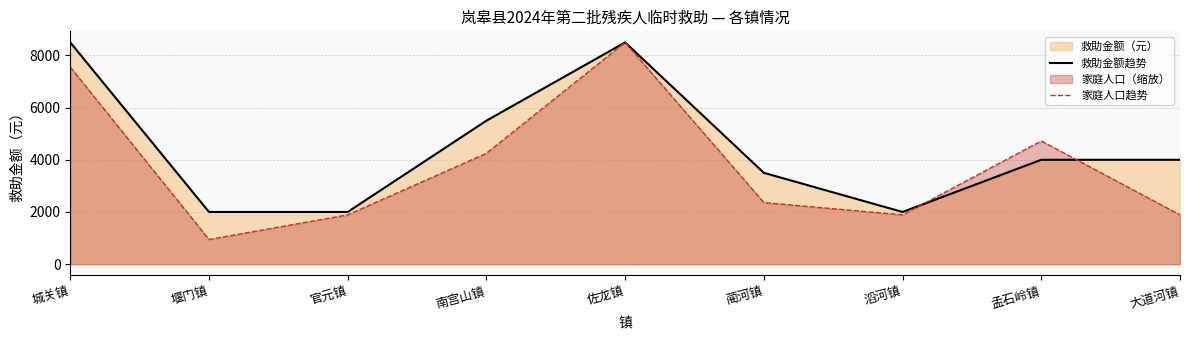

Reading left to right, what are all the values shown in this chart?

救助金额趋势: 8500.0	2000.0	2000.0	5500.0	8500.0	3500.0	2000.0	4000.0	4000.0
家庭人口趋势: 7555.6	944.4	1888.9	4250.0	8500.0	2361.1	1888.9	4722.2	1888.9